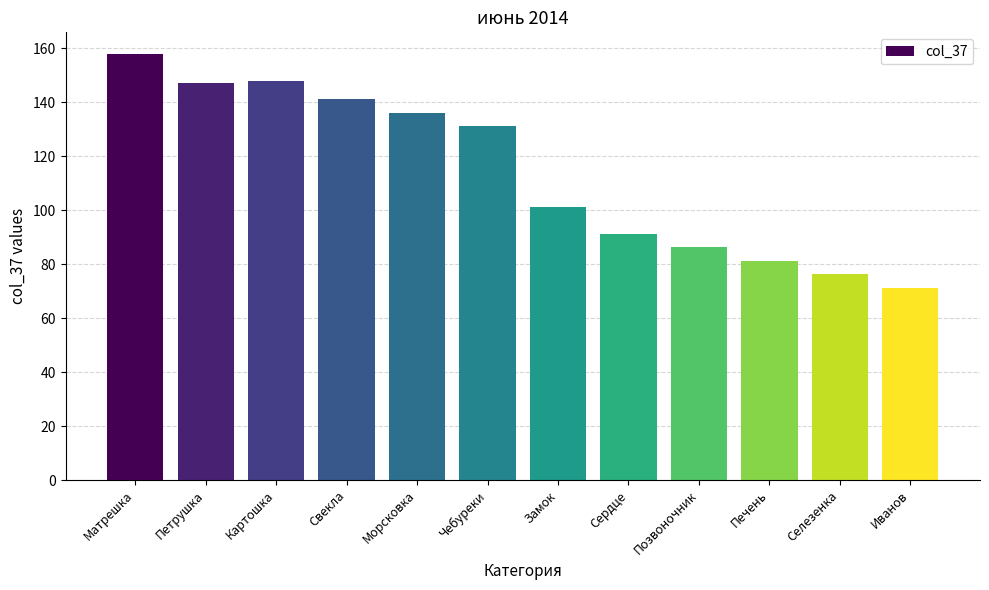

What position from the left is Матрешка?

1